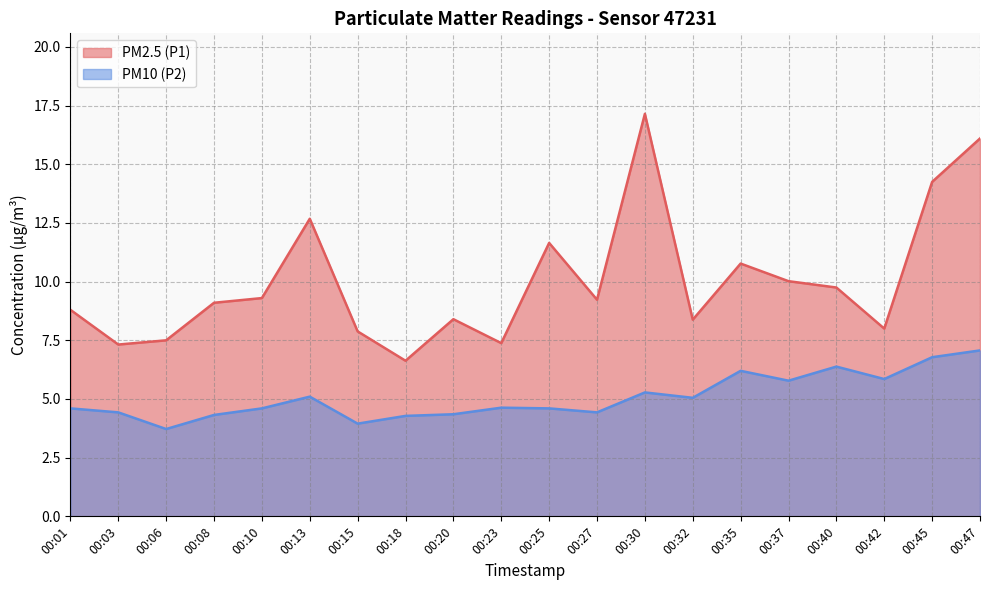

Reading left to right, what are all the values shown in this chart?

PM2.5 (P1): 8.8	7.3	7.5	9.1	9.3	12.7	7.9	6.6	8.4	7.4	11.7	9.2	17.1	8.4	10.8	10.0	9.8	8.0	14.2	16.1
PM10 (P2): 4.6	4.4	3.7	4.3	4.6	5.1	4.0	4.3	4.3	4.6	4.6	4.4	5.3	5.0	6.2	5.8	6.4	5.8	6.8	7.1